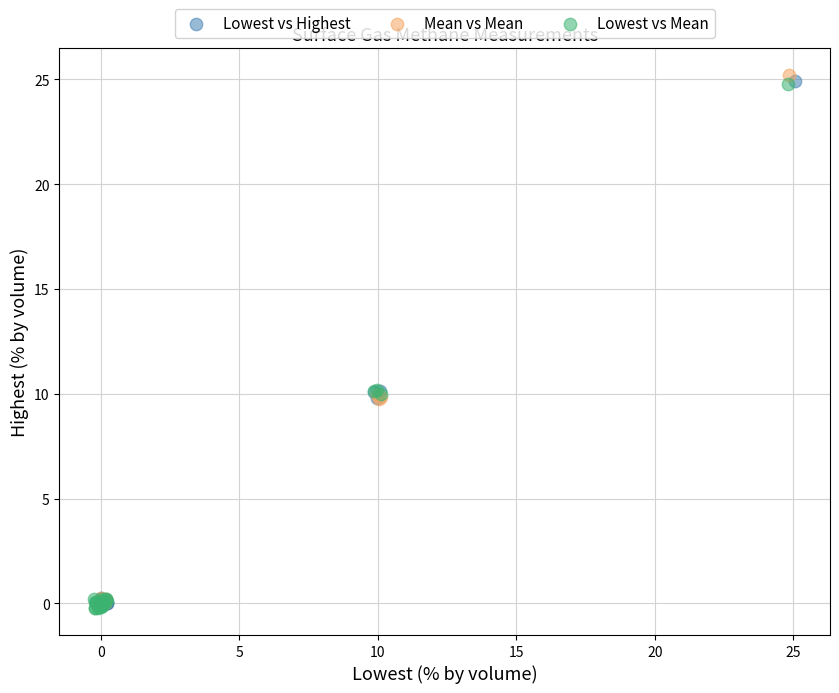

Which series contains the highest Y value?

Mean vs Mean